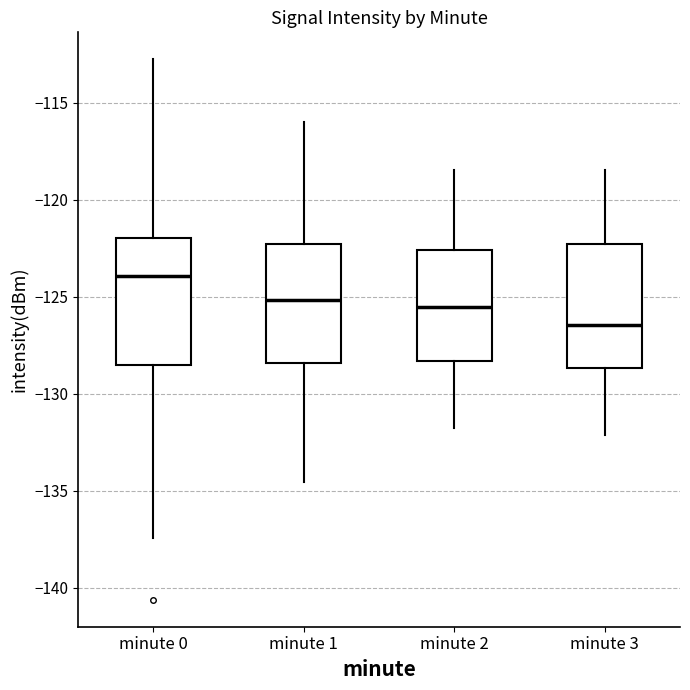

Where does the median line of the box for minute 0 sit on the y-axis? The values are not printed on the chart, so give them approximately, as read against the axis.

-124.0